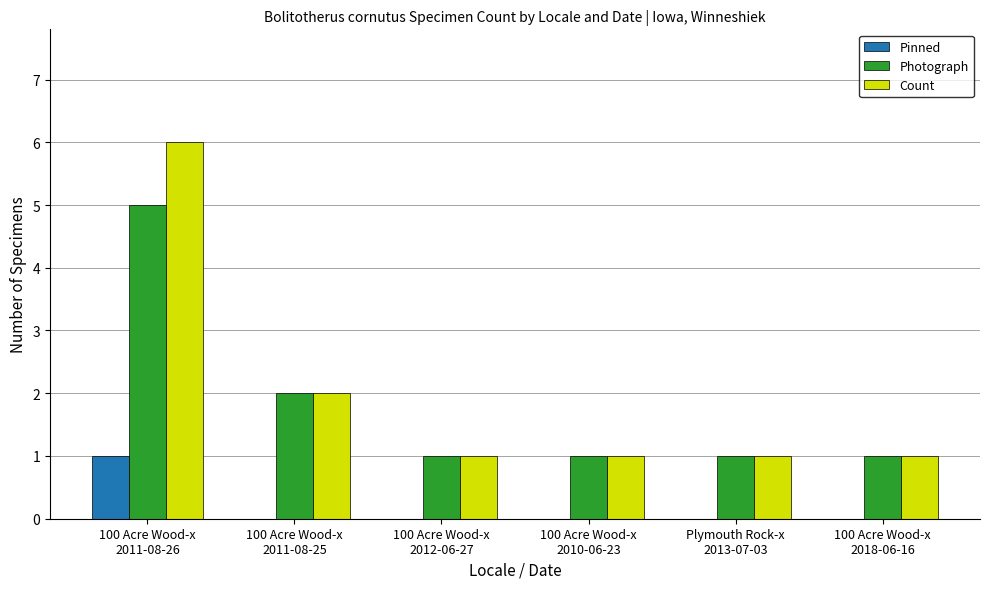

What is the sum of all Pinned values?

1